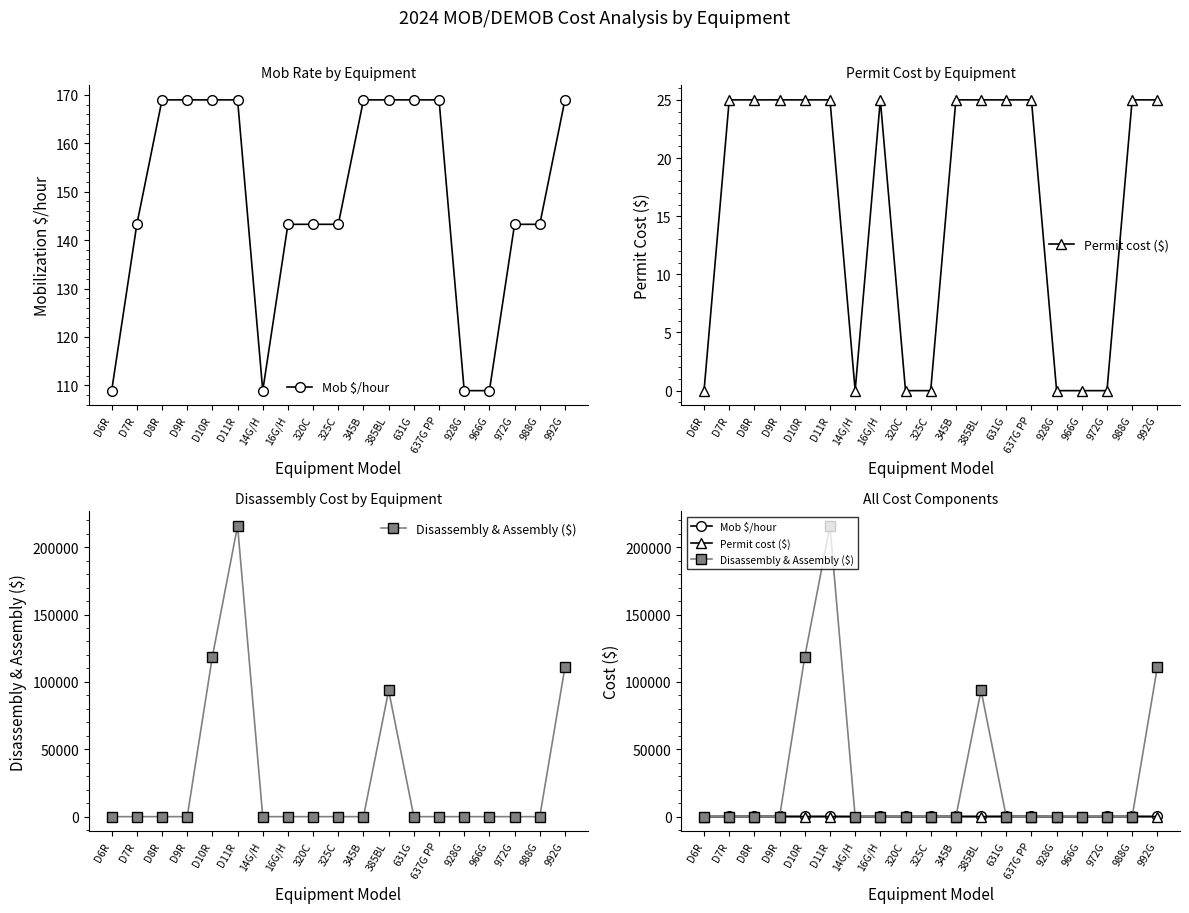

How many distinct data groups are displayed?

3